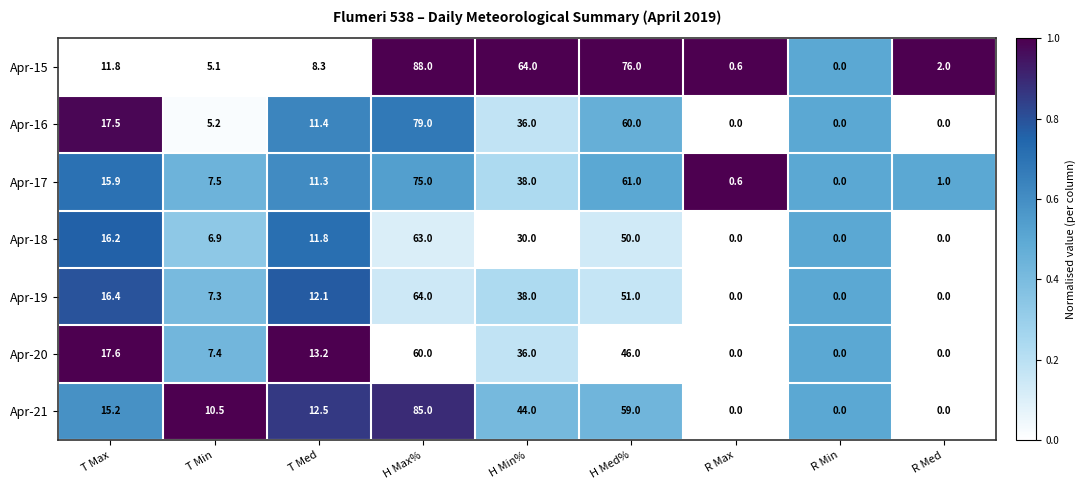

What is the total value across all series at T Med?

80.6